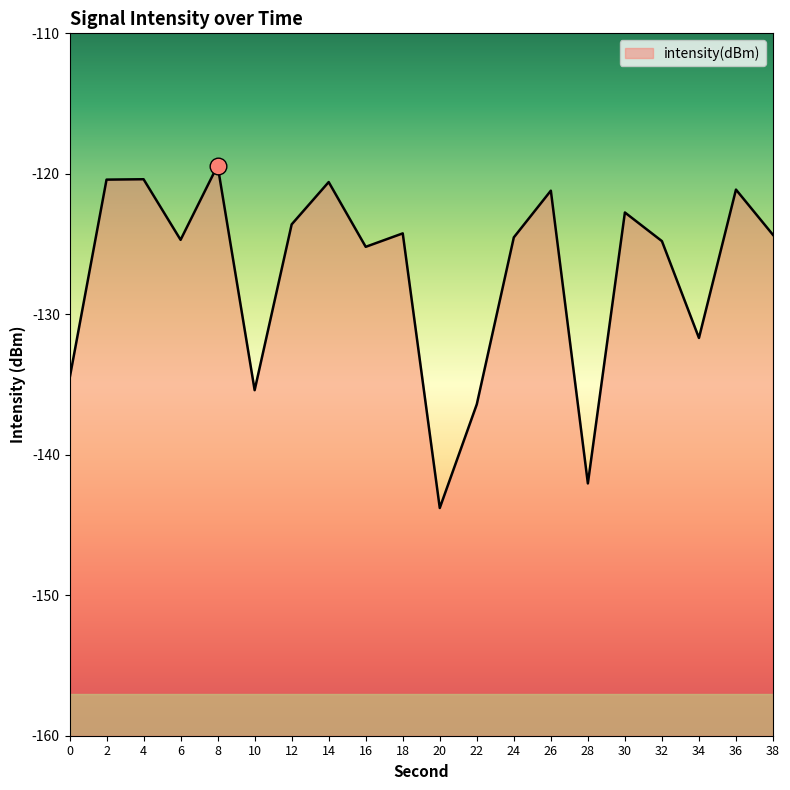

Rank the categories by value from highest to lowest.

8, 4, 2, 14, 36, 26, 30, 12, 18, 38, 24, 6, 32, 16, 34, 0, 10, 22, 28, 20